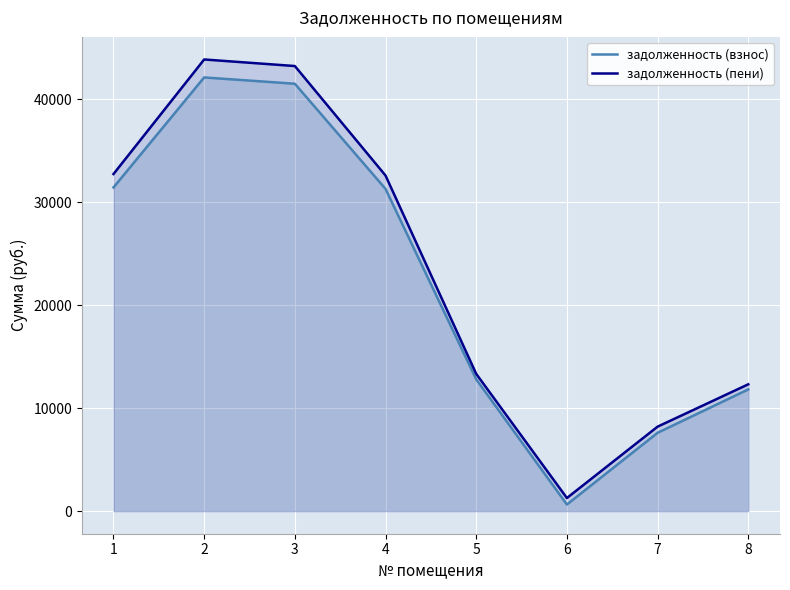

What is the minimum value shown in the chart?

642.3